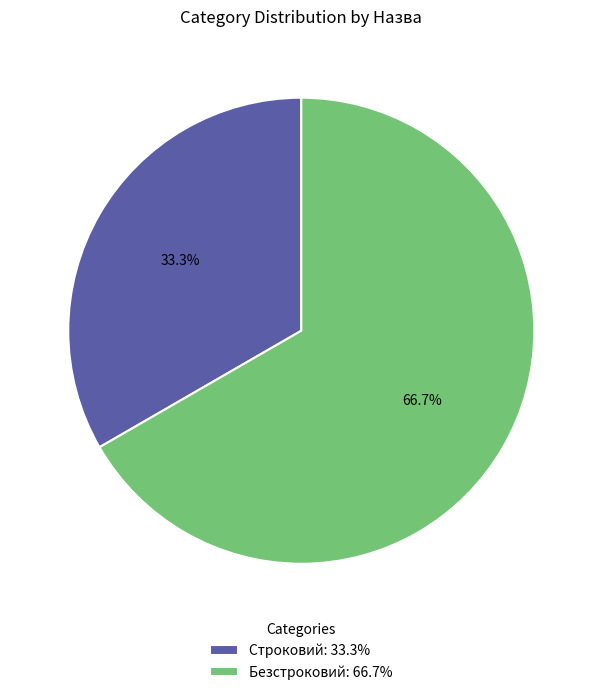

What percentage is the Строковий slice, to the nearest percent?

33%